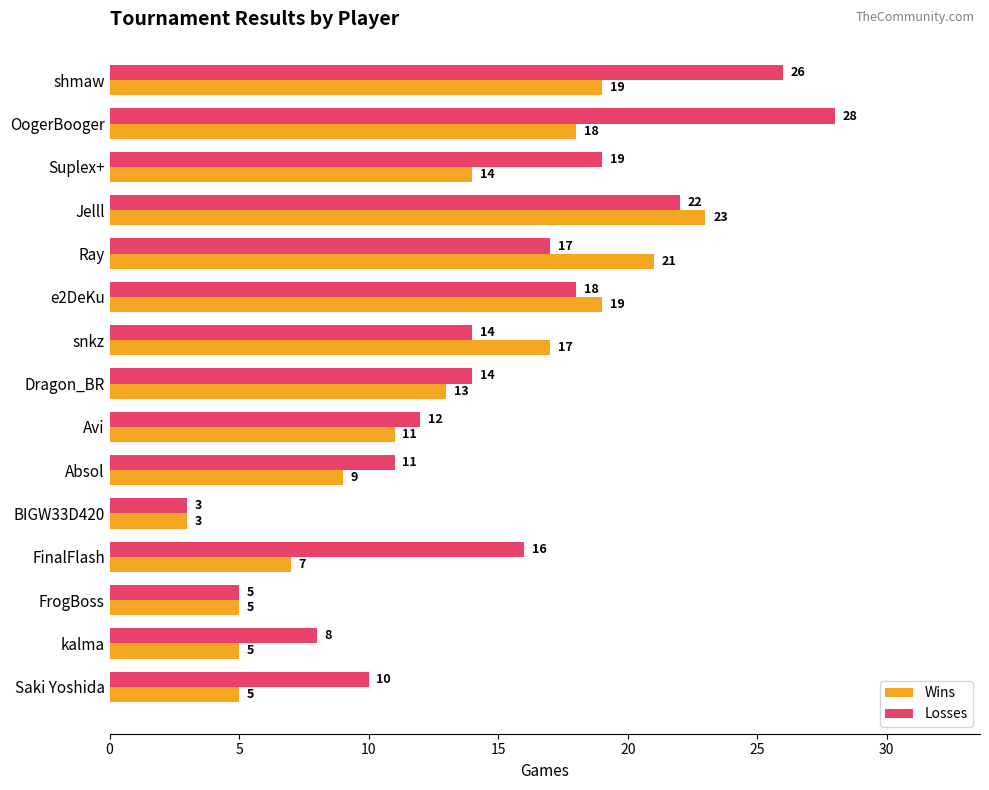

At which category is the sum across all series the highest?

OogerBooger